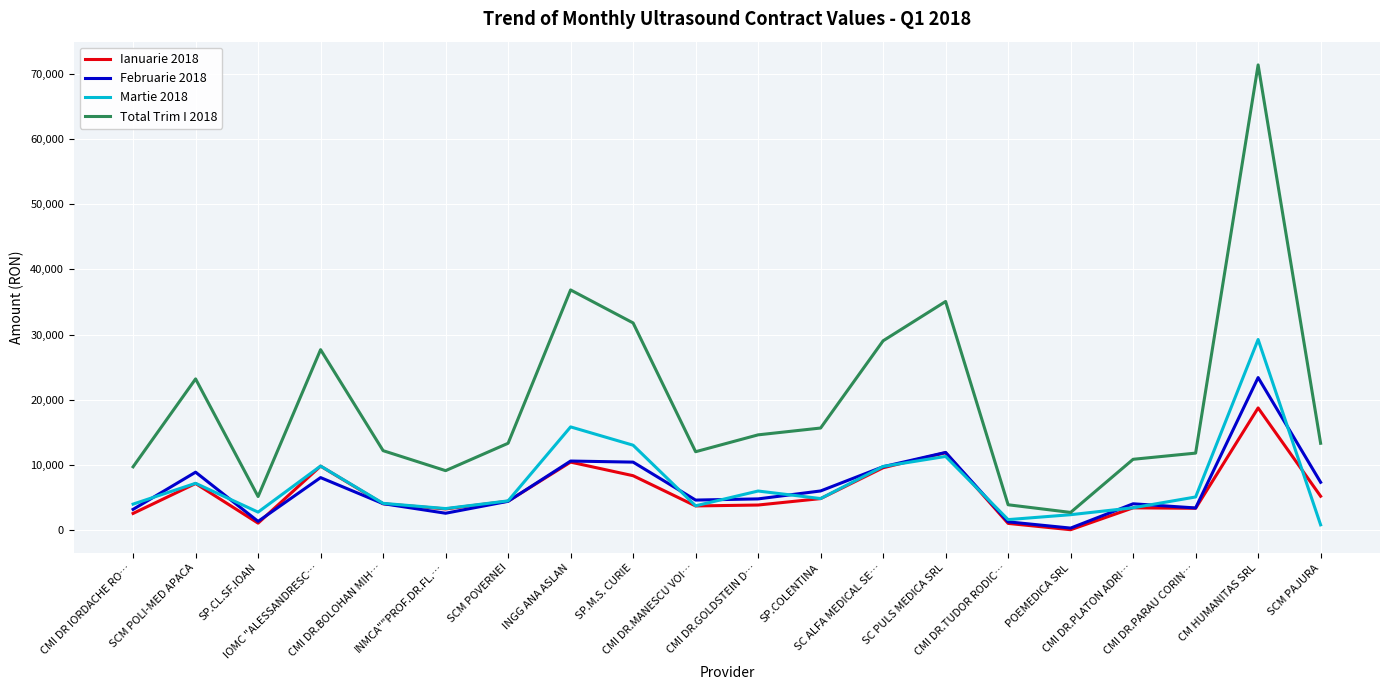

Rank the series by their maximum value, from lowest to highest.

Ianuarie 2018, Februarie 2018, Martie 2018, Total Trim I 2018